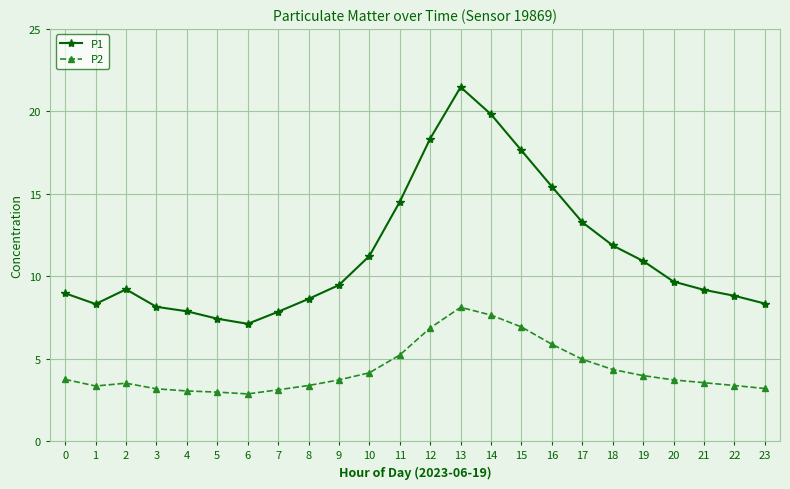

Which series changed the most between 18 and 23?

P1